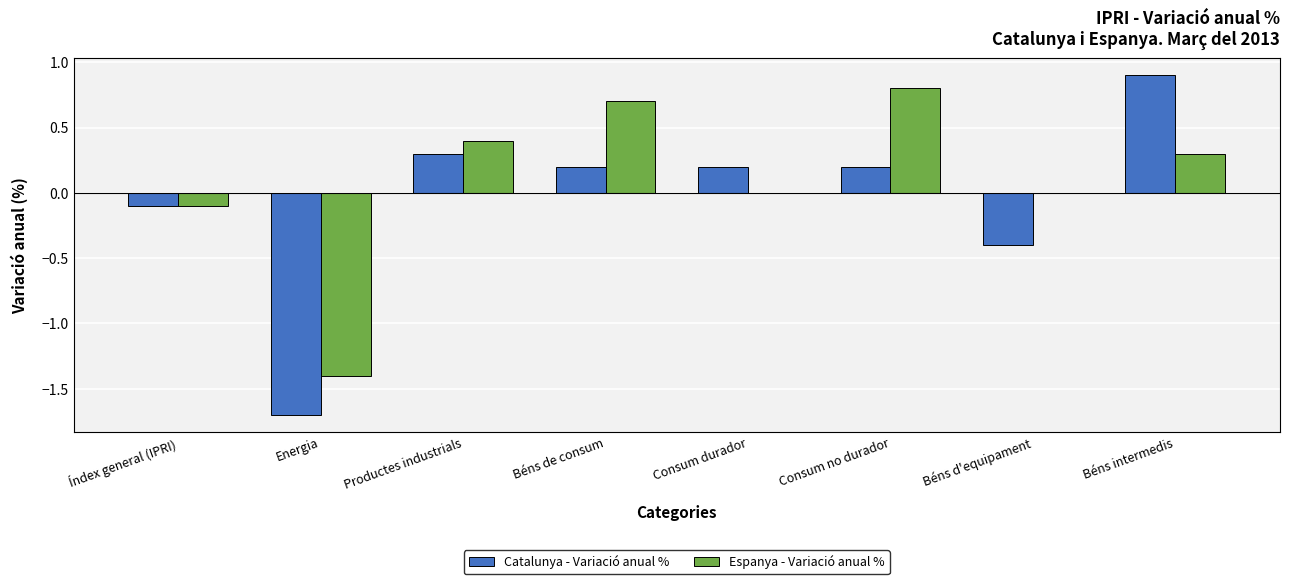

What is the maximum value for Espanya - Variació anual %?

0.8